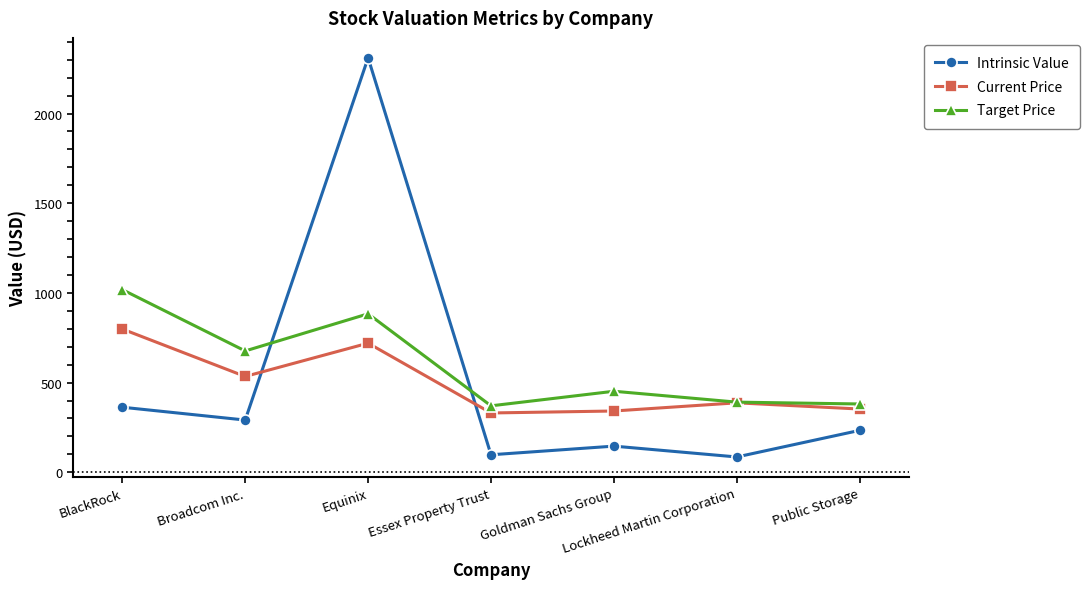

Rank the series by their maximum value, from highest to lowest.

Intrinsic Value, Target Price, Current Price